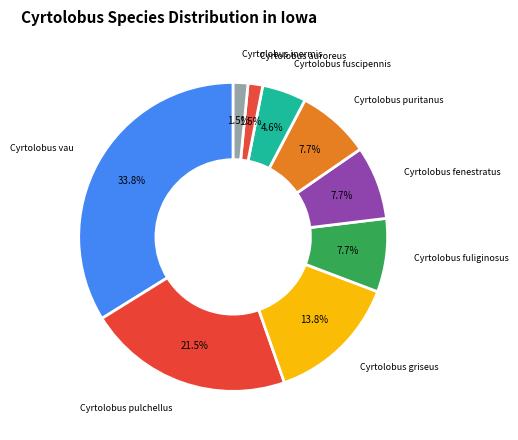

Count the number of slices in the pie.

9